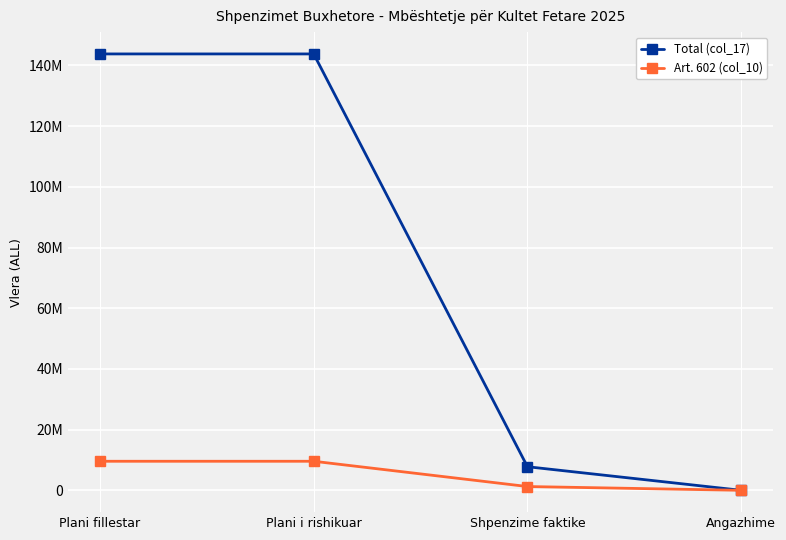

True or false: Total (col_17) and Art. 602 (col_10) cross at least once.

False